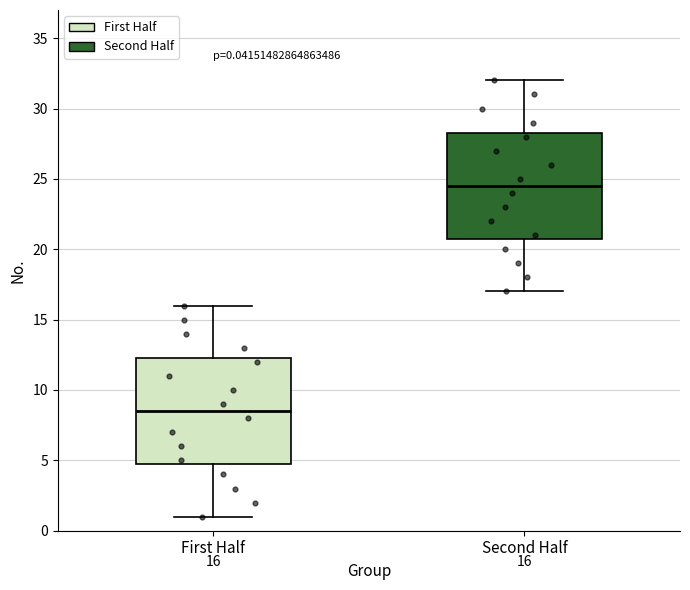

Which box's median line is the lowest?

First Half